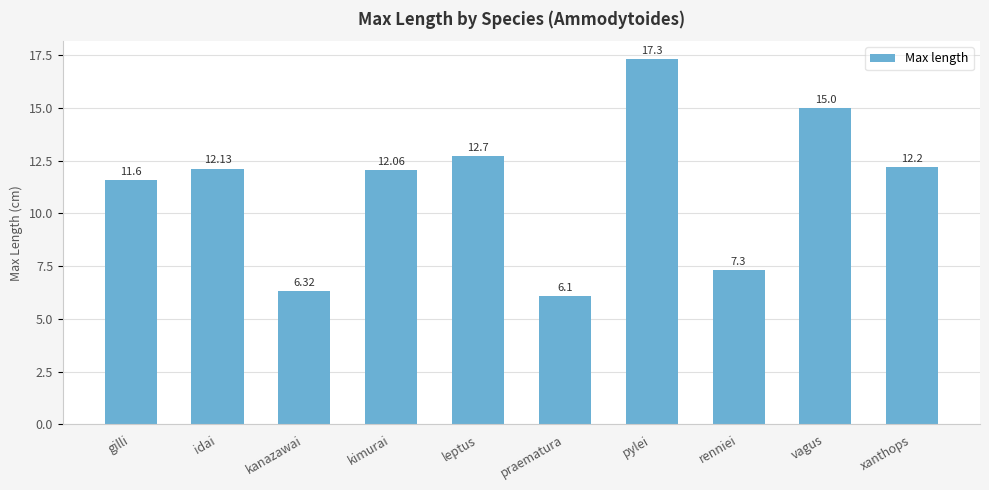

What is the change in value from kanazawai to renniei?

+1.0